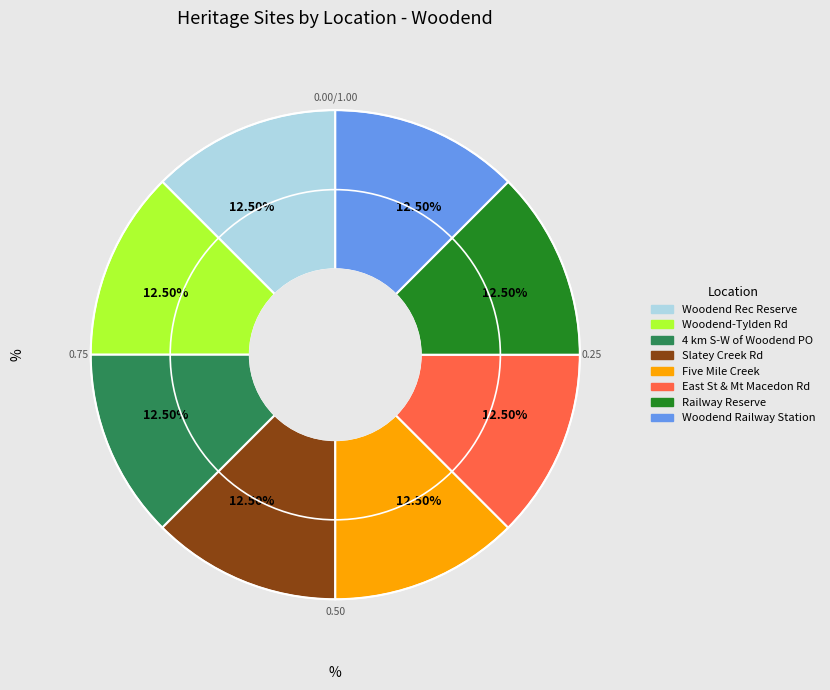

Is there any slice that represents more than half of the pie?

No